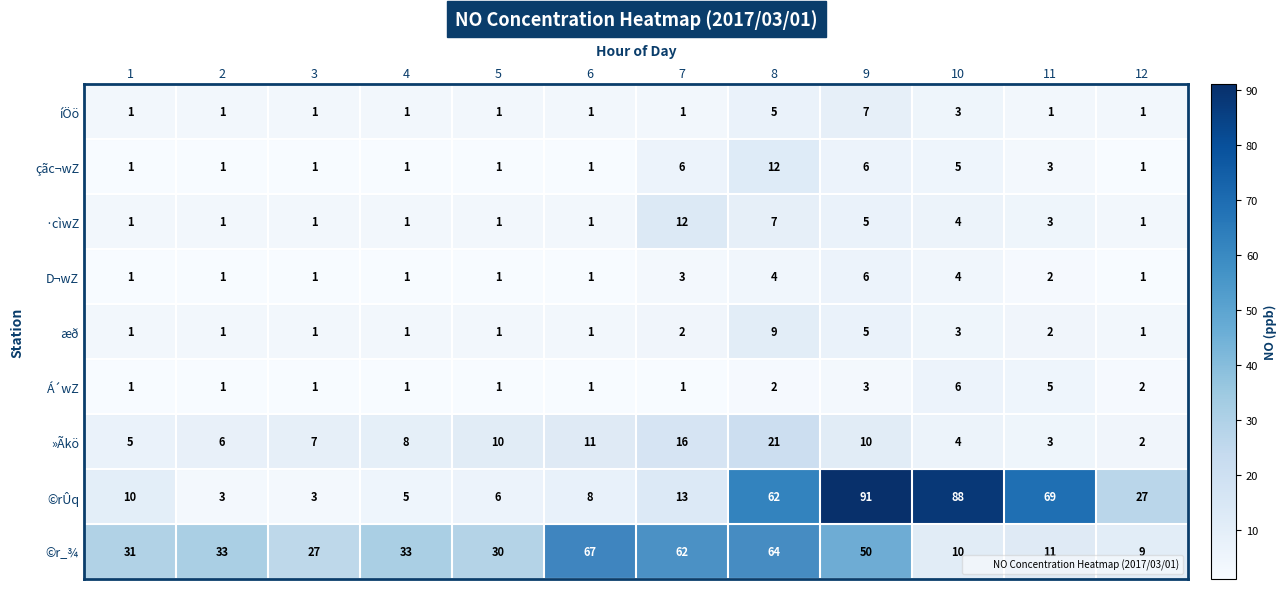

What is the difference between the maximum and minimum values in the ·cìwZ series?

11